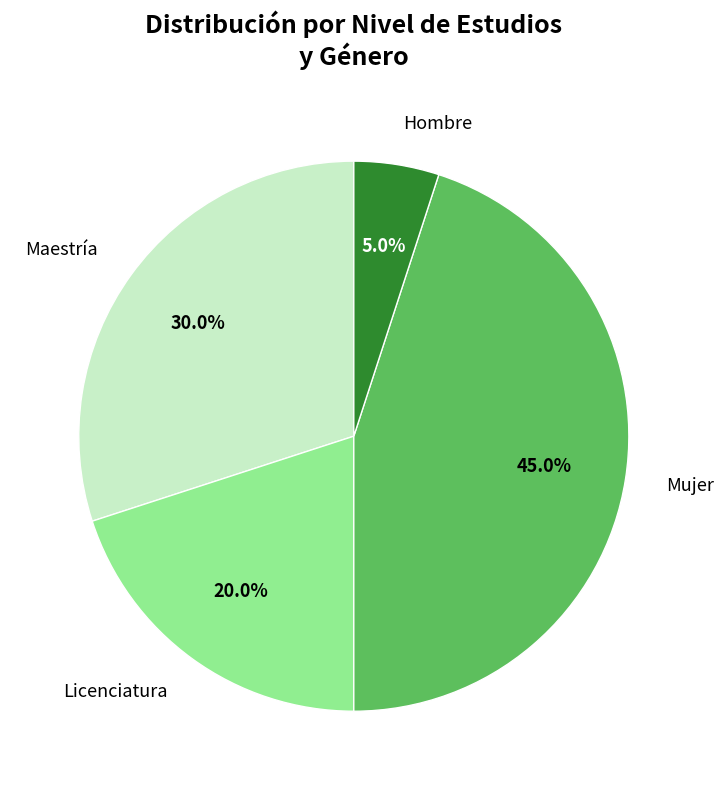

To the nearest percent, what is the average slice percentage?

25%